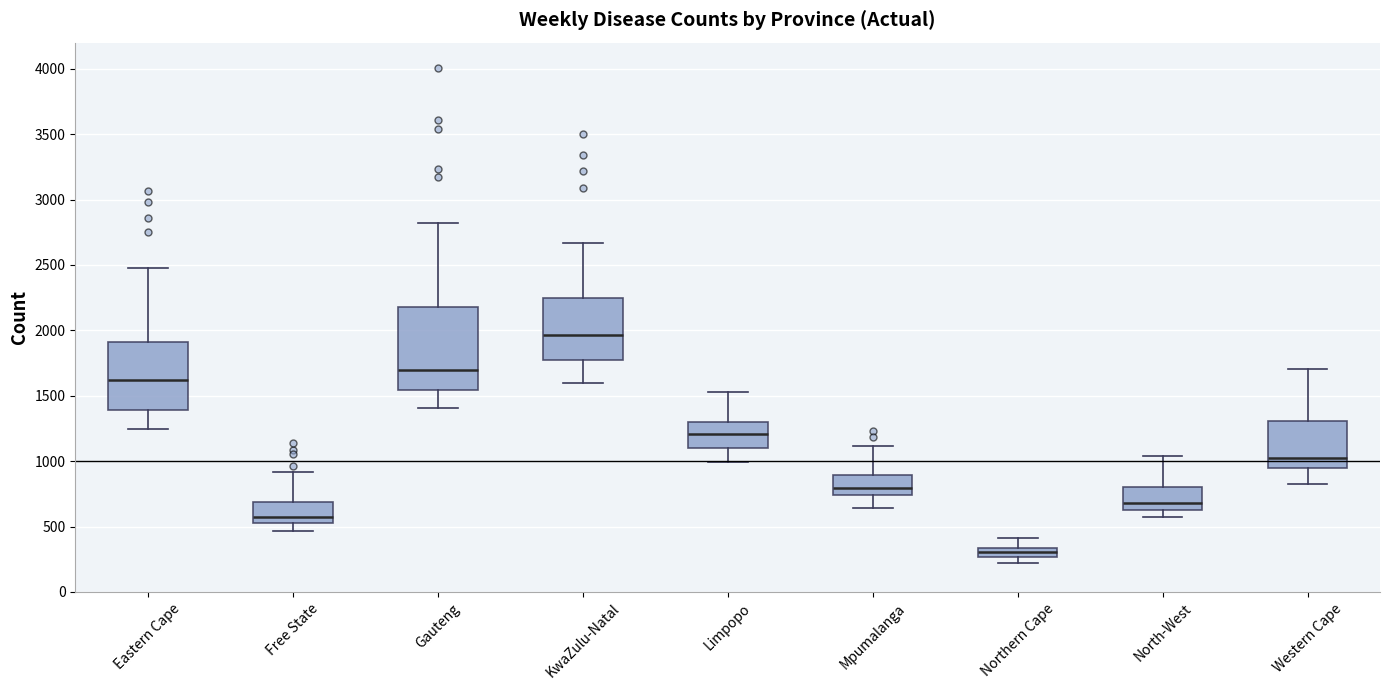

Comparing the boxes themselves (not the whiskers), which one is the tallest?

Gauteng